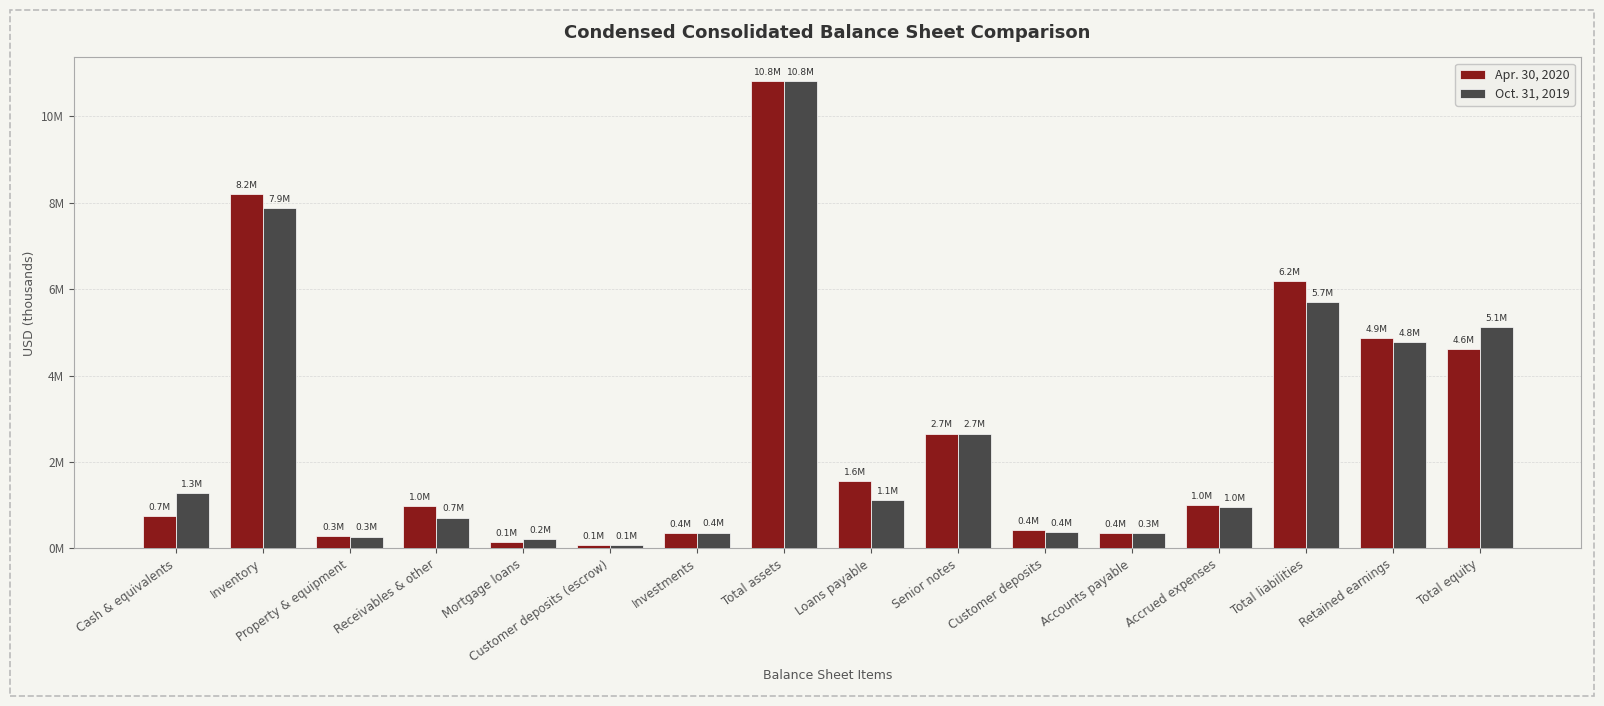

What is the sum of all Apr. 30, 2020 values?

43263446